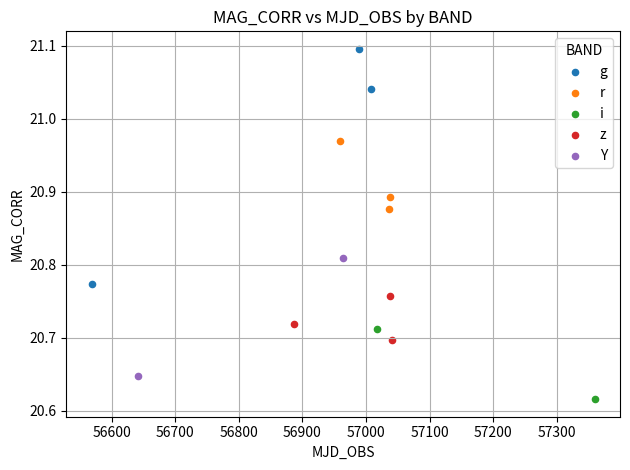

What are all the series names shown in the legend?

g, r, i, z, Y